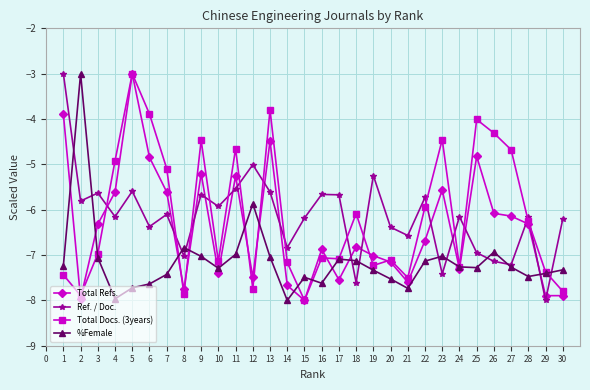

What is the difference between the maximum and minimum values in the Ref. / Doc. series?

5.0